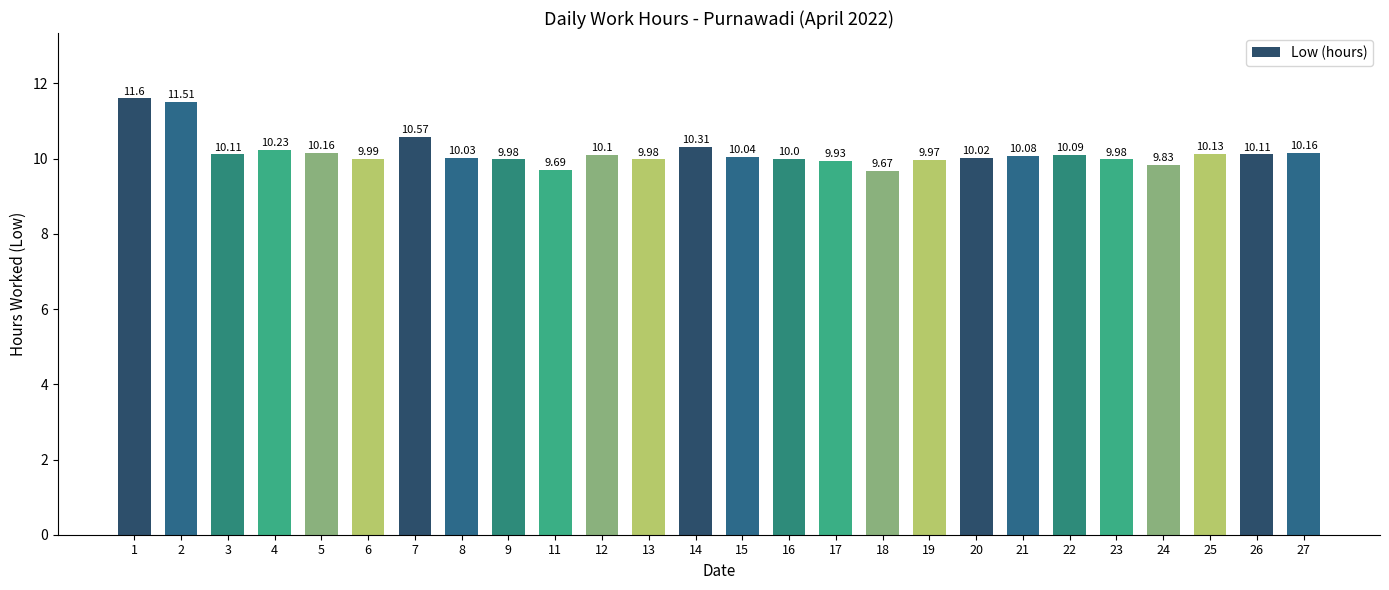

Reading left to right, list all the values displayed in this chart.

1=11.6	2=11.5	3=10.1	4=10.2	5=10.2	6=10.0	7=10.6	8=10.0	9=10.0	11=9.7	12=10.1	13=10.0	14=10.3	15=10.0	16=10.0	17=9.9	18=9.7	19=10.0	20=10.0	21=10.1	22=10.1	23=10.0	24=9.8	25=10.1	26=10.1	27=10.2